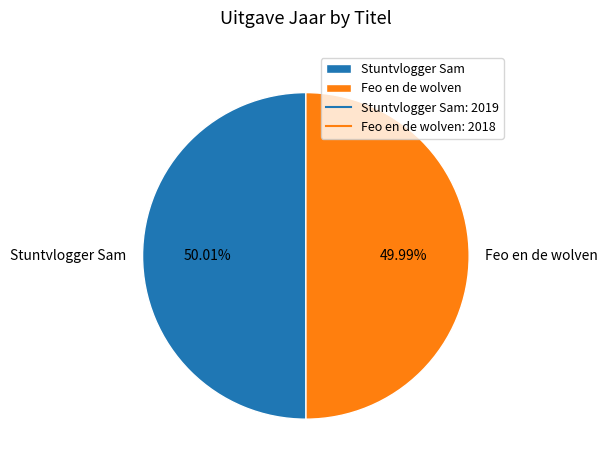

The Feo en de wolven slice represents 39% of the pie. True or false?

False